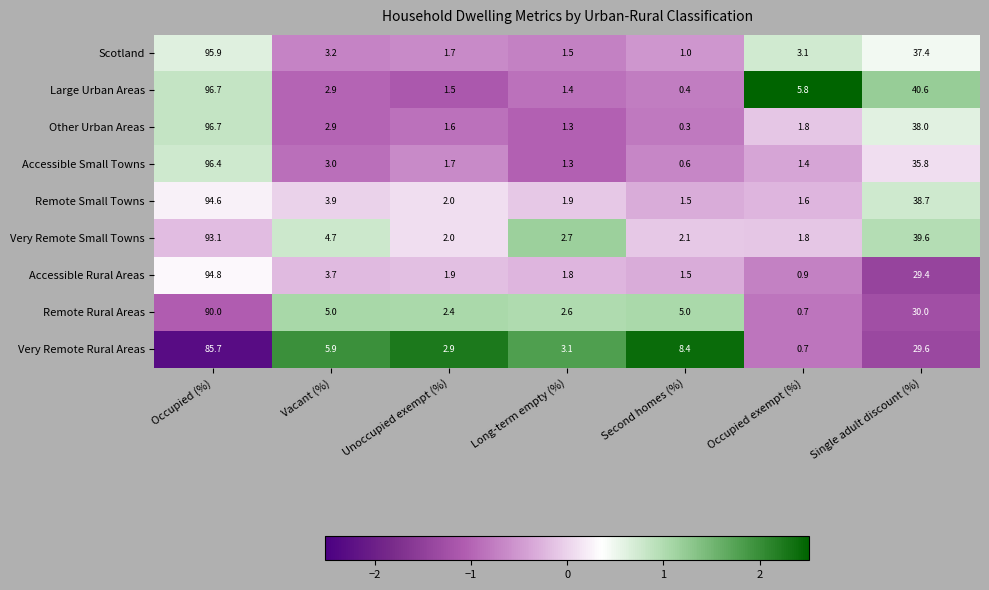

What is the sum of all Accessible Rural Areas values?

134.0